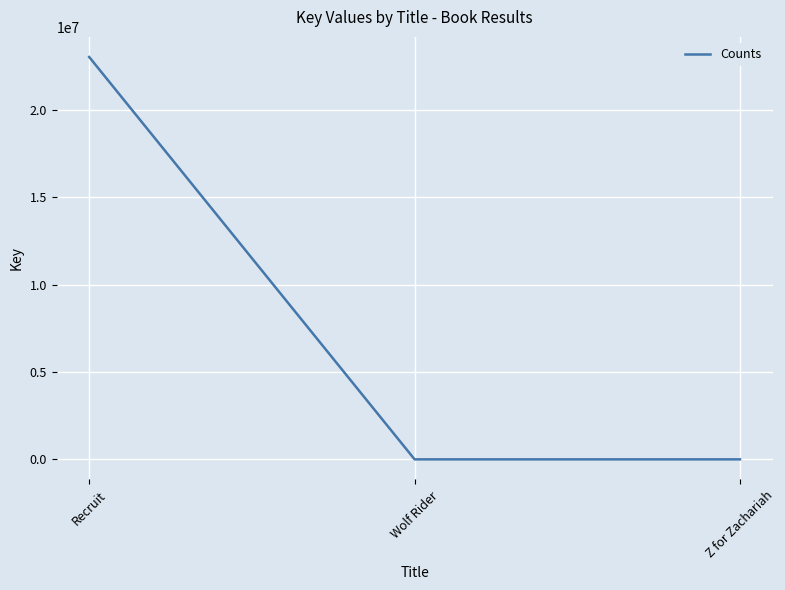

Count the number of data series in this chart.

1